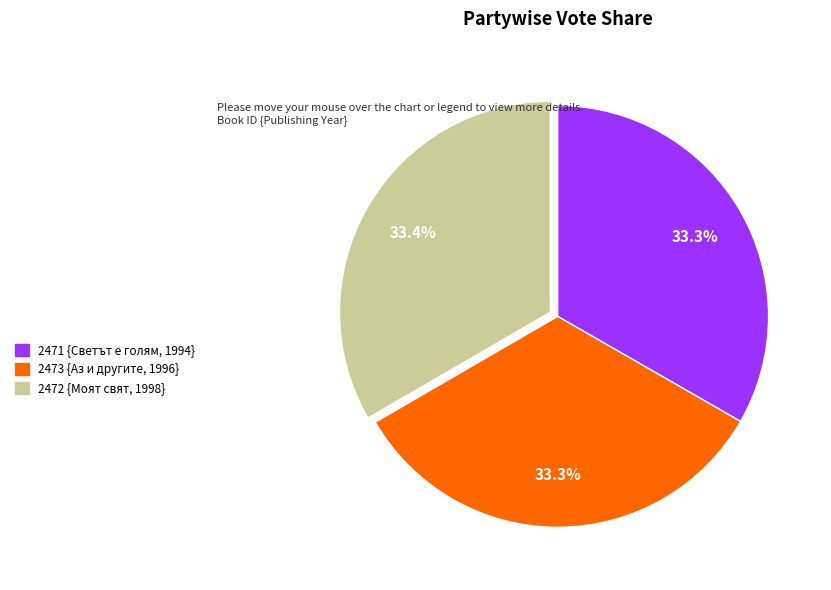

Is there any slice that represents more than half of the pie?

No